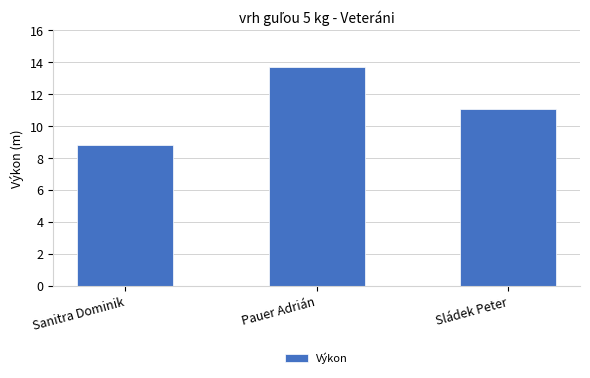

At which label is the value closest to 11?

Sládek Peter